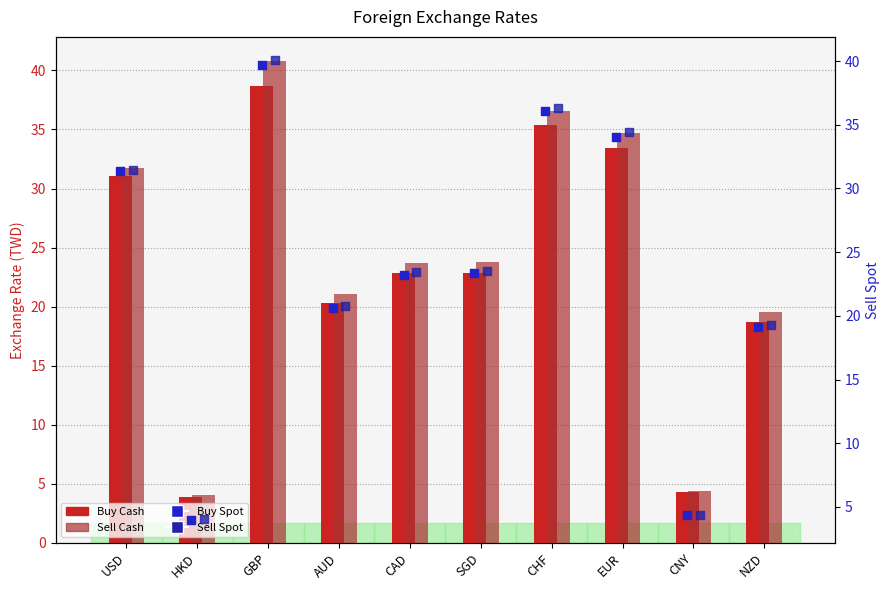

Is the value of Sell Cash at AUD greater than the value of Buy Spot at GBP?

No